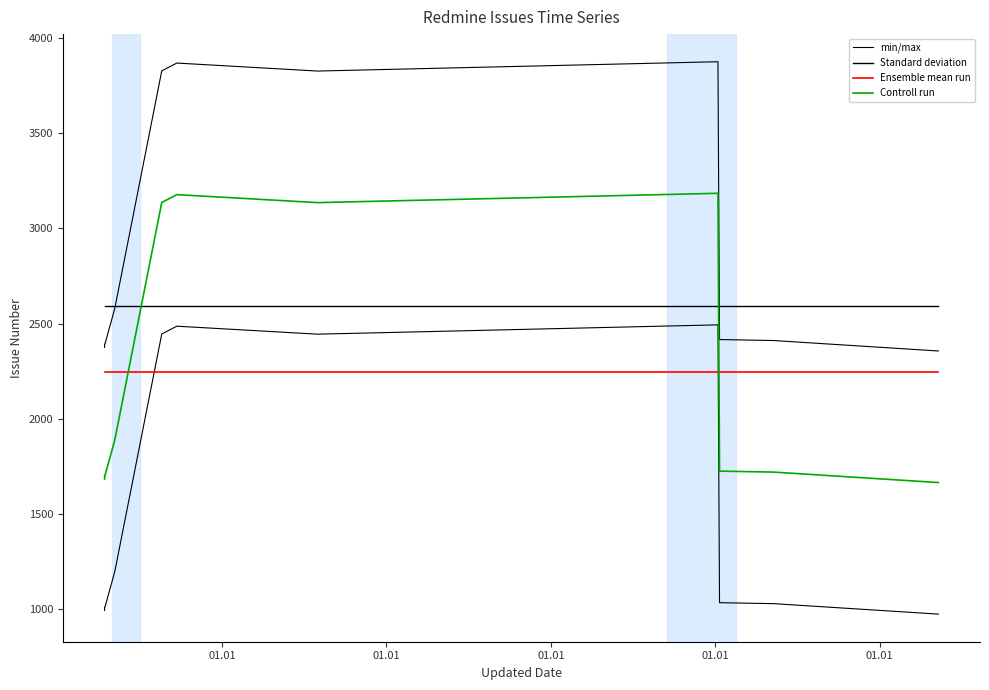

How many times do Controll run and Standard deviation cross each other?

2